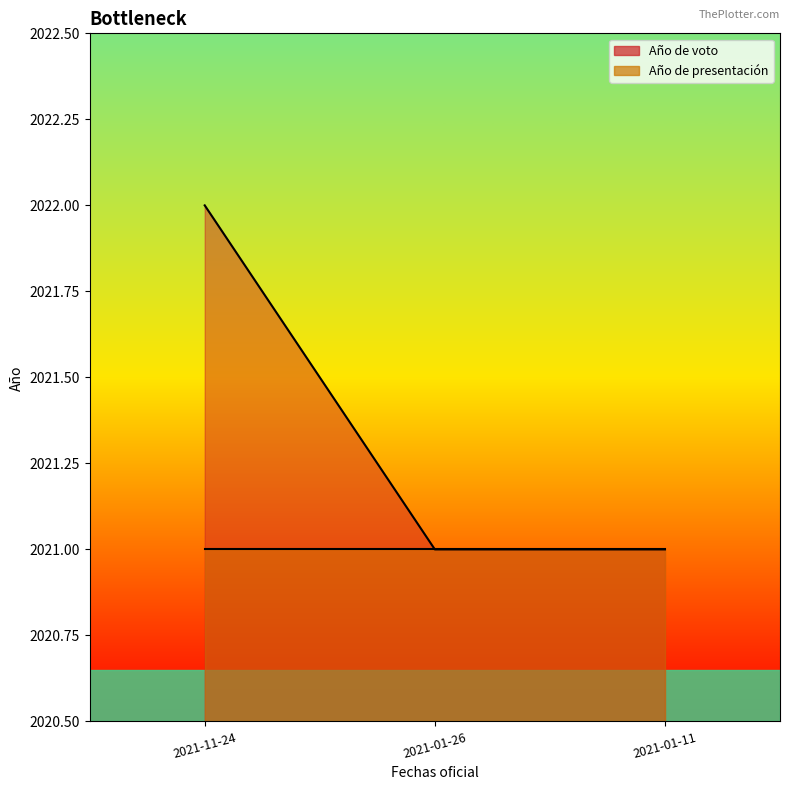

Rank the categories by value from highest to lowest.

2021-11-24, 2021-01-26, 2021-01-11